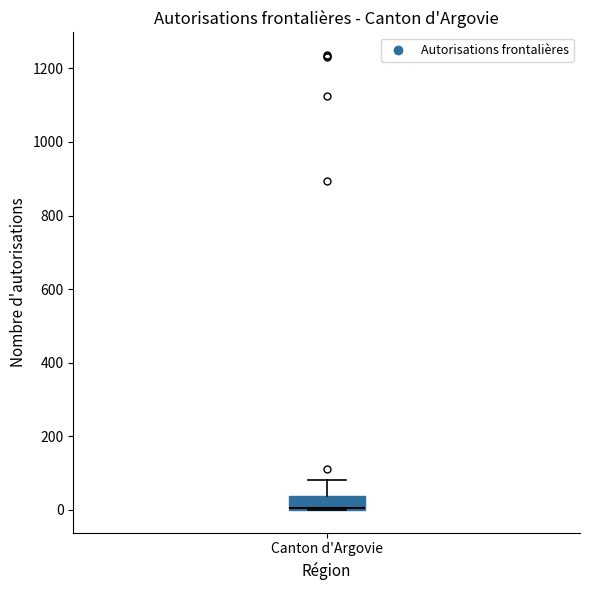

Transcribe this box plot: give where the median line is, the range the box spans, and where the two whiskers end, as read against the y-axis. The values are not printed on the chart, so give them approximately, as read against the axis.

median 0 (drawn on the box's lower edge), box 0 to 40, whiskers 0 to 80